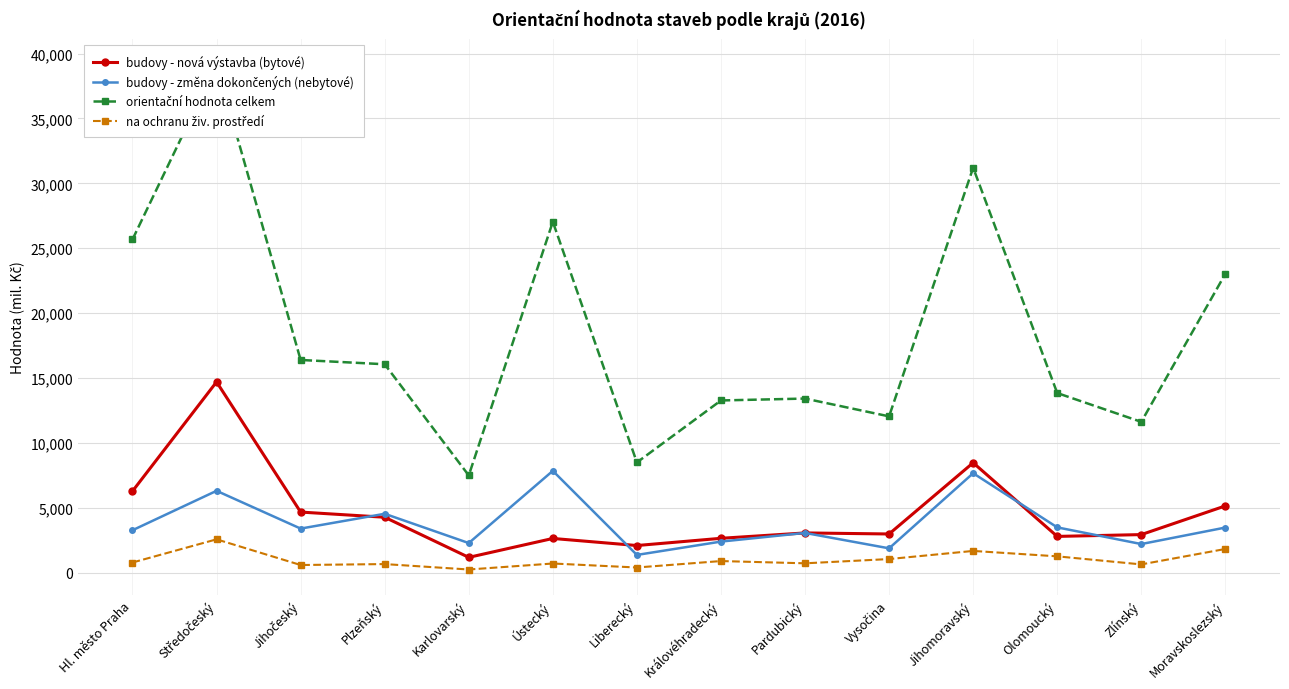

True or false: budovy - změna dokončených (nebytové) has a value of 1831 at Hl. město Praha.

False